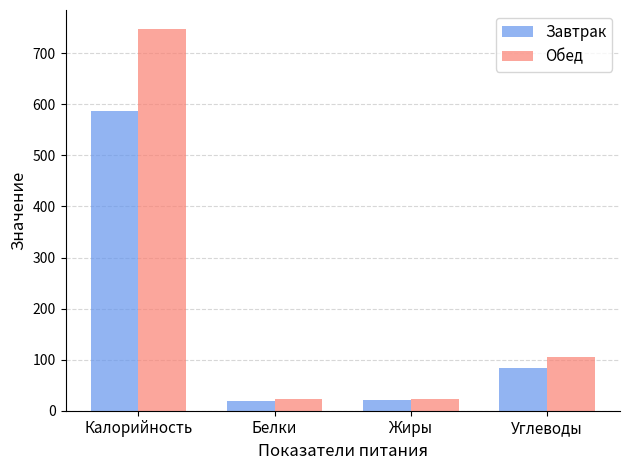

Are the bars grouped side by side (vs. stacked)?

Yes